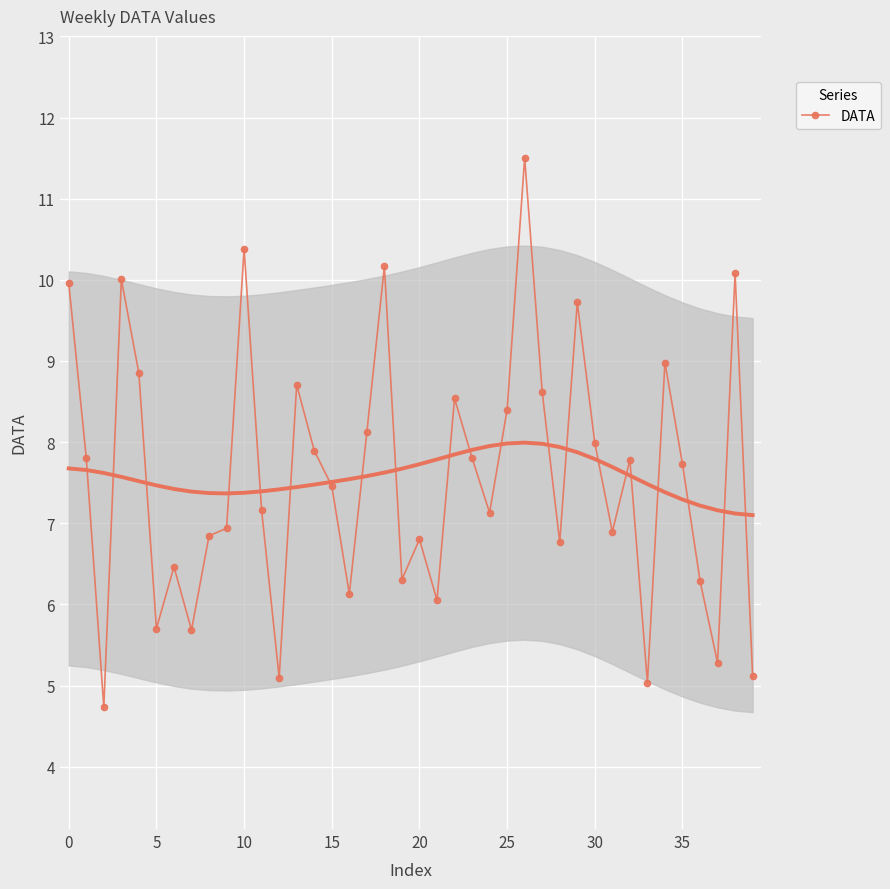

What is the value of the 4th point from the left?

10.0